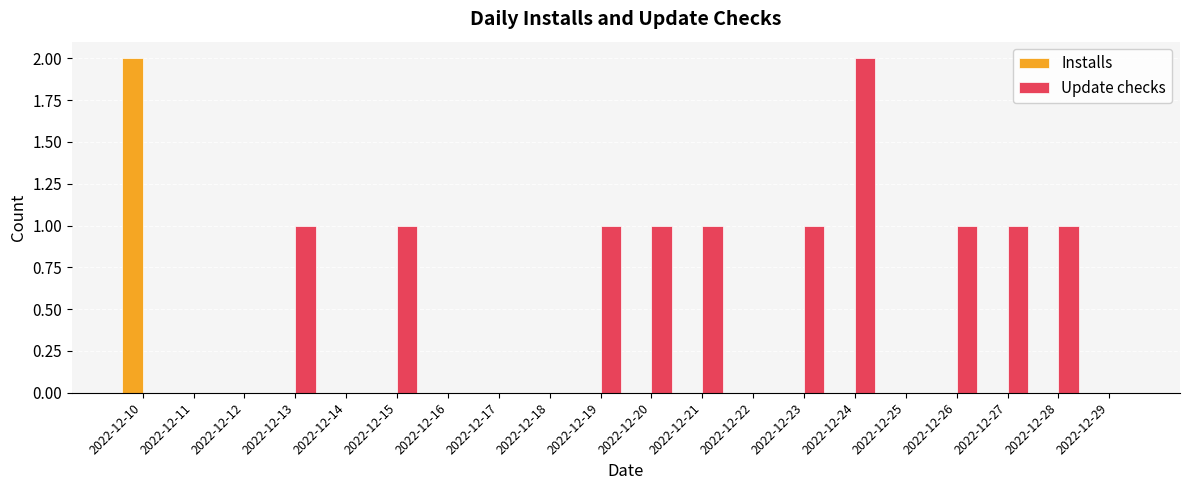

Reading right to left, what are all the values shown in this chart?

Installs: 0	0	0	0	0	0	0	0	0	0	0	0	0	0	0	0	0	0	0	2
Update checks: 0	1	1	1	0	2	1	0	1	1	1	0	0	0	1	0	1	0	0	0